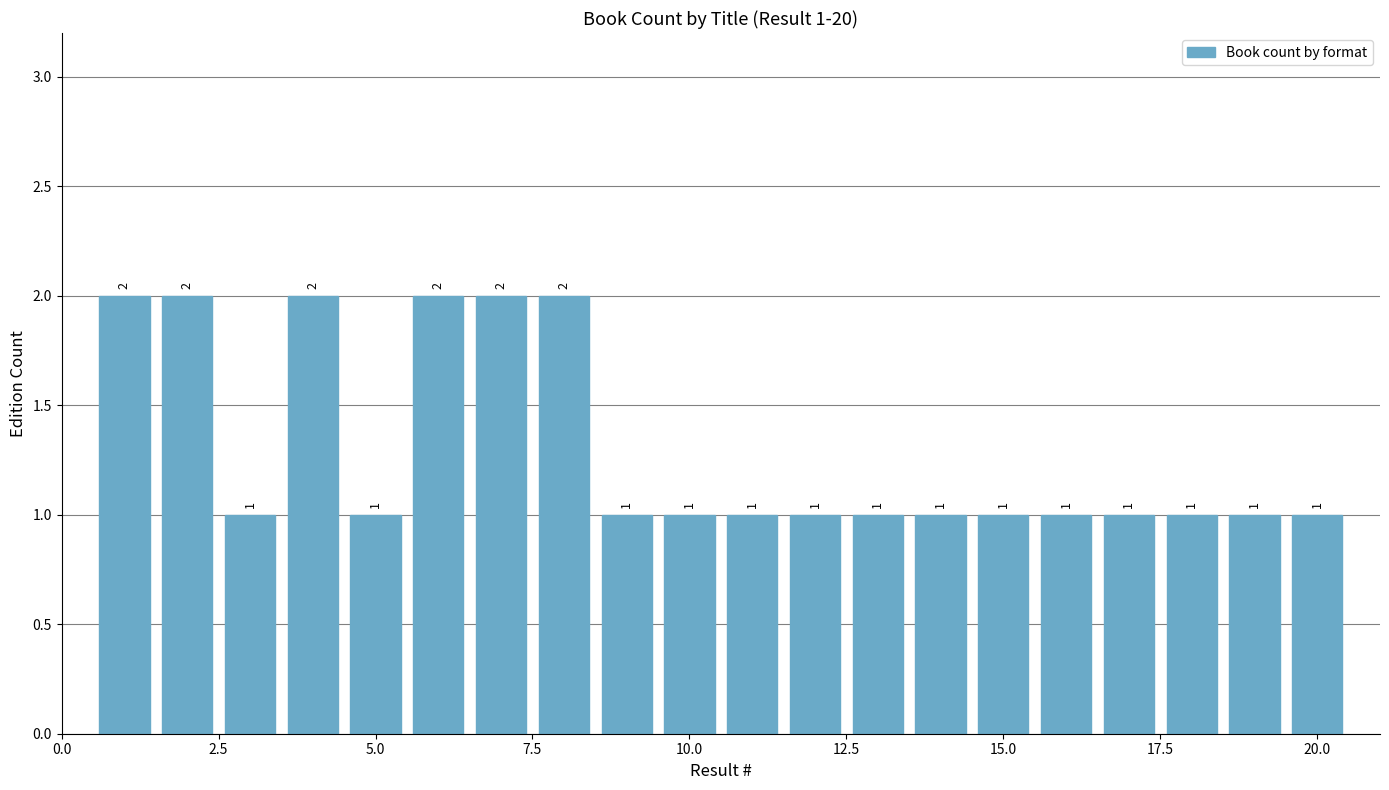

What is the value of the 11th bar from the left?

1